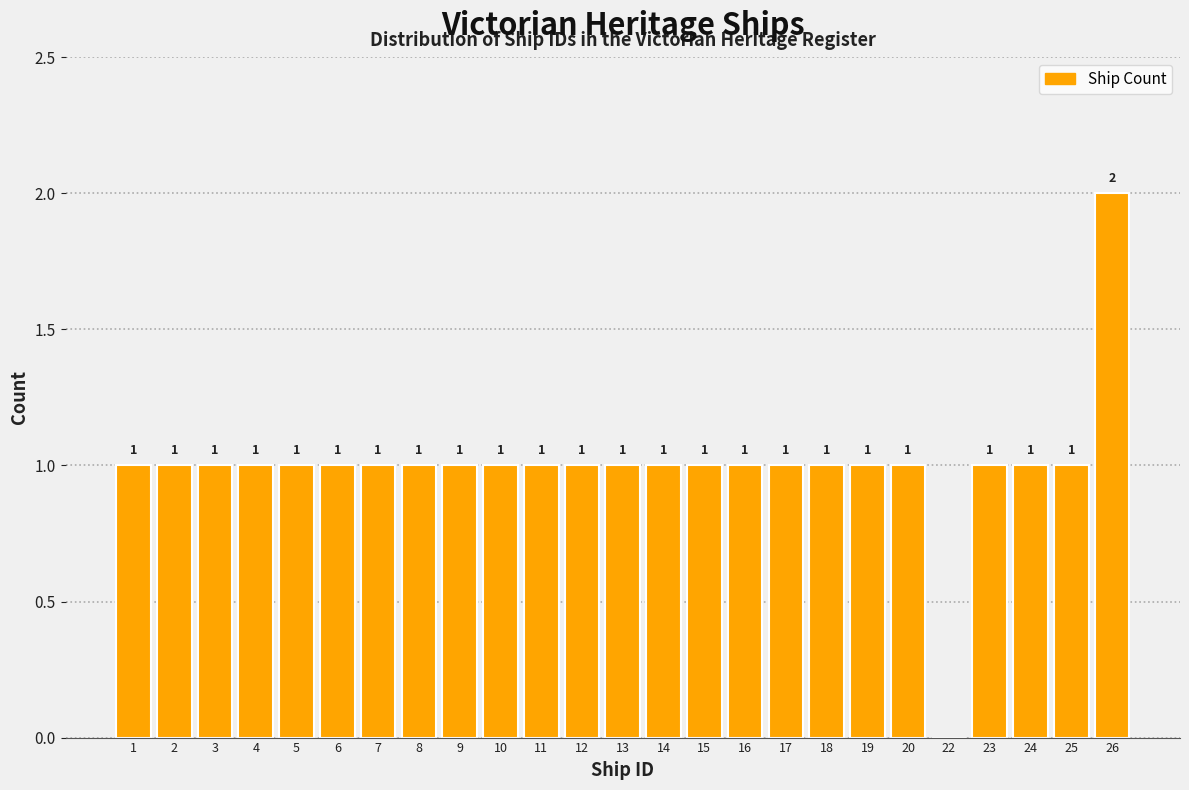

Reading left to right, transcribe all the data shown in this chart.

1=1	2=1	3=1	4=1	5=1	6=1	7=1	8=1	9=1	10=1	11=1	12=1	13=1	14=1	15=1	16=1	17=1	18=1	19=1	20=1	22=0	23=1	24=1	25=1	26=2